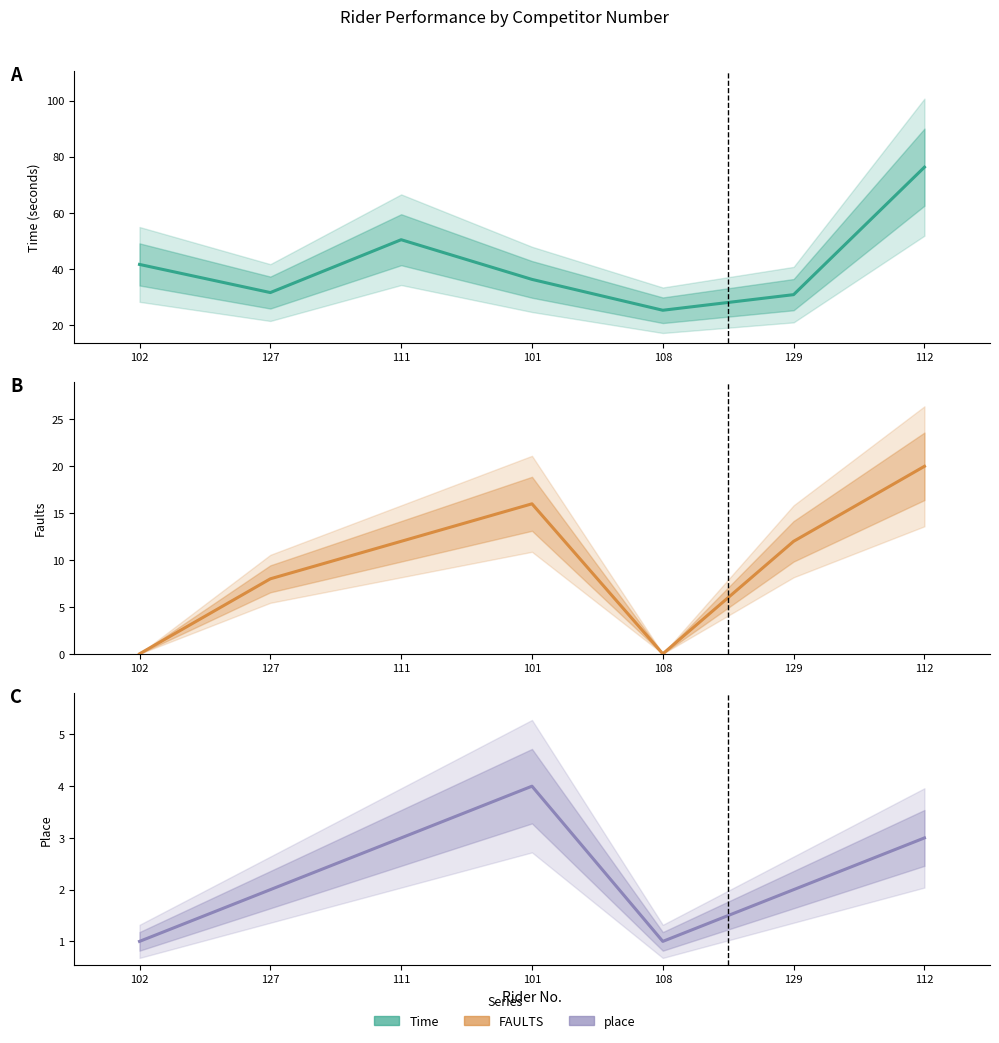

True or false: Time and place intersect in this chart.

False